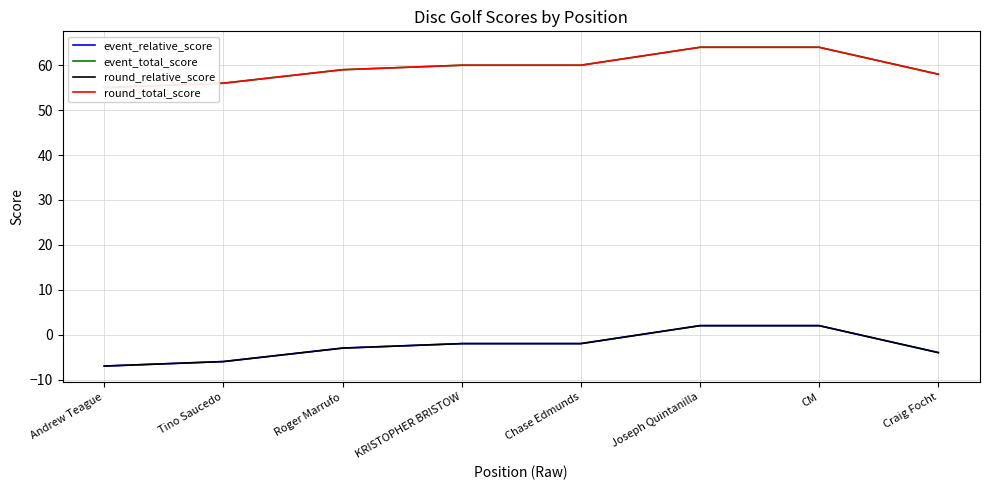

Reading left to right, extract all data points from this chart.

event_relative_score: Andrew Teague=-7	Tino Saucedo=-6	Roger Marrufo=-3	KRISTOPHER BRISTOW=-2	Chase Edmunds=-2	Joseph Quintanilla=2	CM=2	Craig Focht=-4
event_total_score: Andrew Teague=55	Tino Saucedo=56	Roger Marrufo=59	KRISTOPHER BRISTOW=60	Chase Edmunds=60	Joseph Quintanilla=64	CM=64	Craig Focht=58
round_relative_score: Andrew Teague=-7	Tino Saucedo=-6	Roger Marrufo=-3	KRISTOPHER BRISTOW=-2	Chase Edmunds=-2	Joseph Quintanilla=2	CM=2	Craig Focht=-4
round_total_score: Andrew Teague=55	Tino Saucedo=56	Roger Marrufo=59	KRISTOPHER BRISTOW=60	Chase Edmunds=60	Joseph Quintanilla=64	CM=64	Craig Focht=58